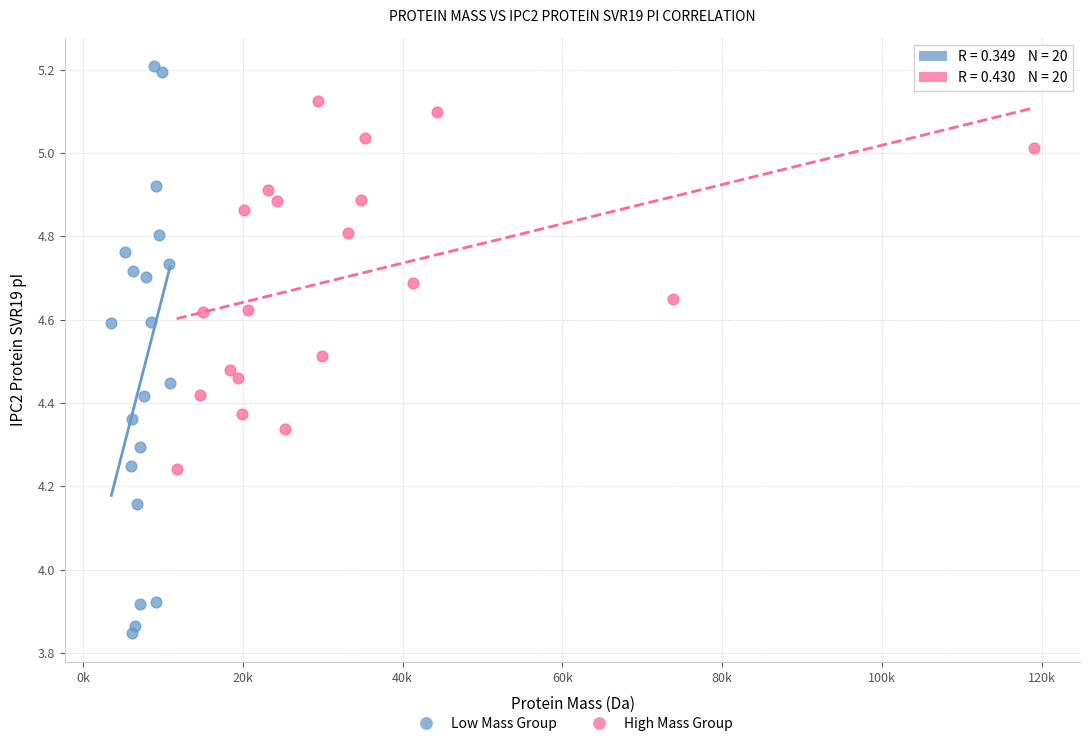

What are all the series names shown in the legend?

Low Mass Group, High Mass Group